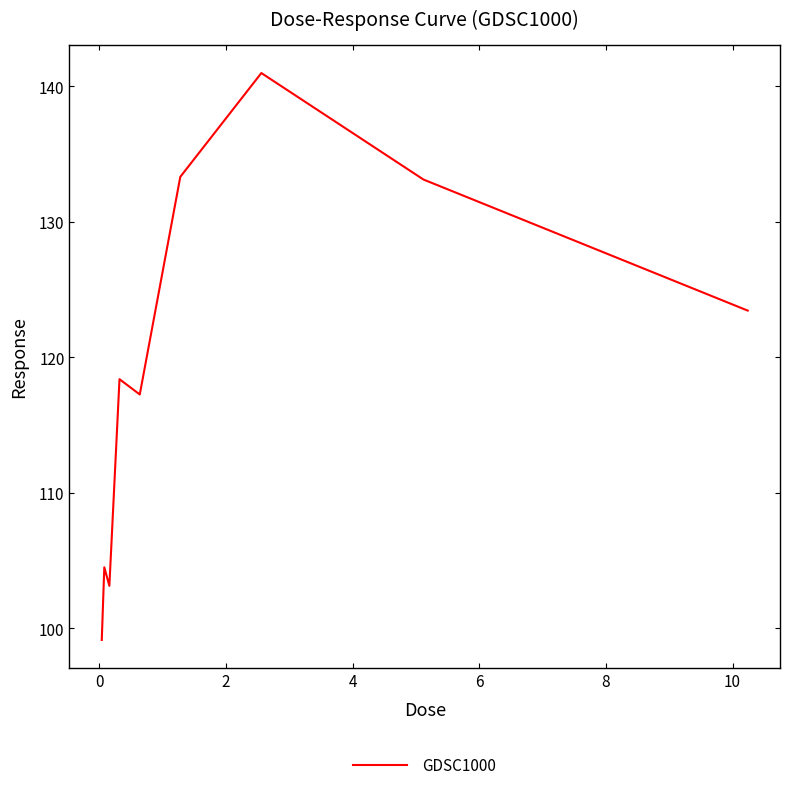

What is the smallest value displayed?

99.1